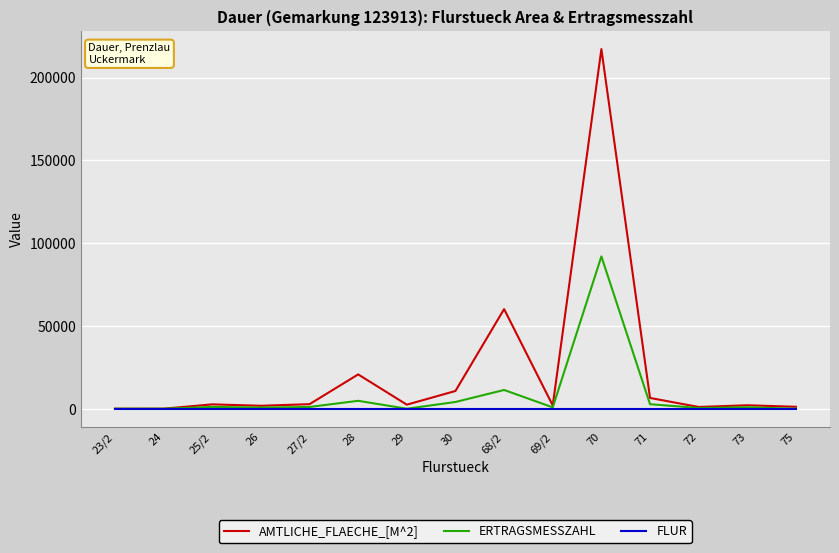

Rank the series by their maximum value, from lowest to highest.

FLUR, ERTRAGSMESSZAHL, AMTLICHE_FLAECHE_[M^2]